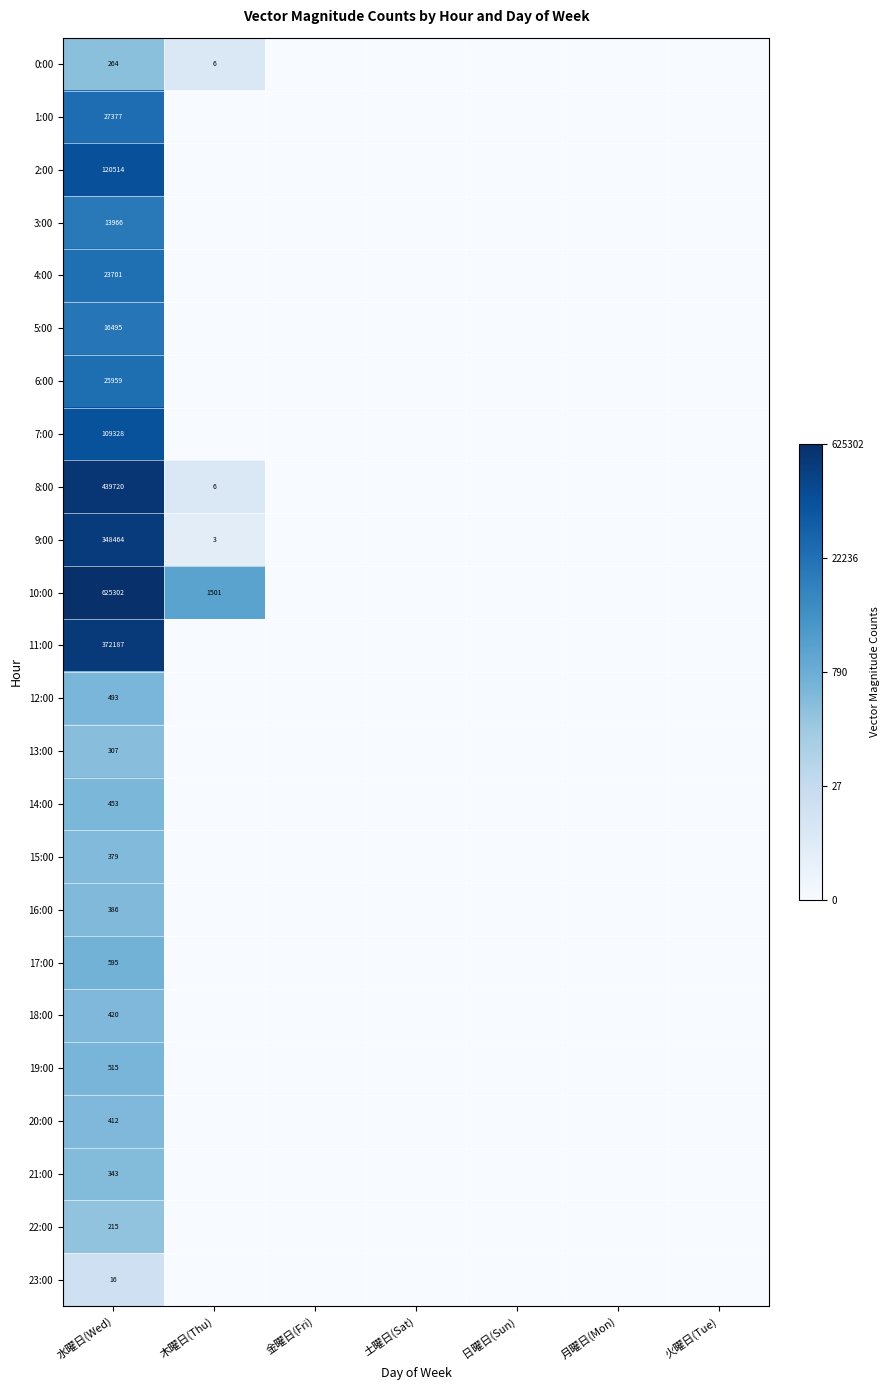

Which has a higher value, 土曜日(Sat) or 木曜日(Thu)?

木曜日(Thu)